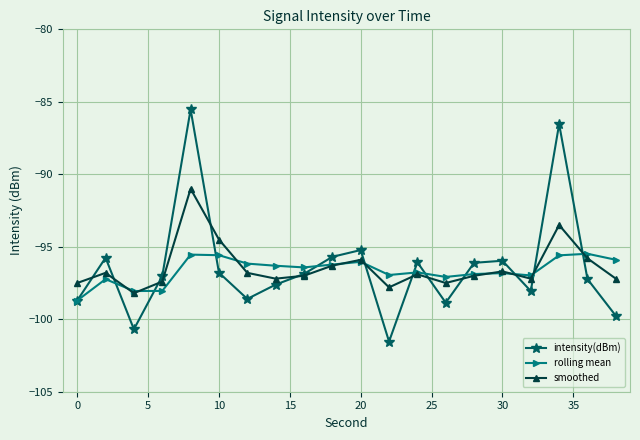

Which series has the largest range (max minus min)?

intensity(dBm)